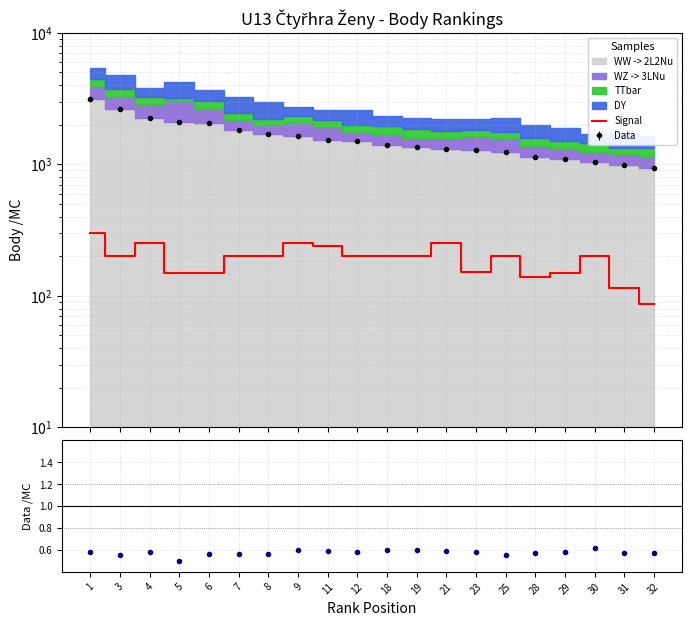

The value at 25 is 200. True or false?

True